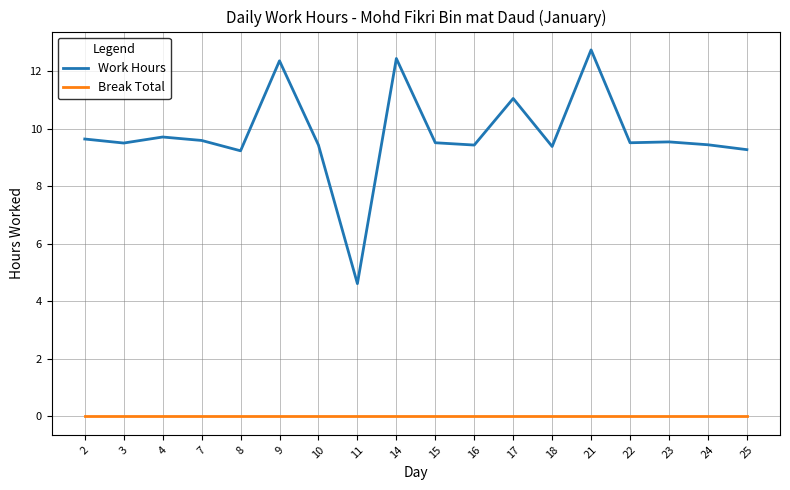

What are all the series names shown in the legend?

Work Hours, Break Total